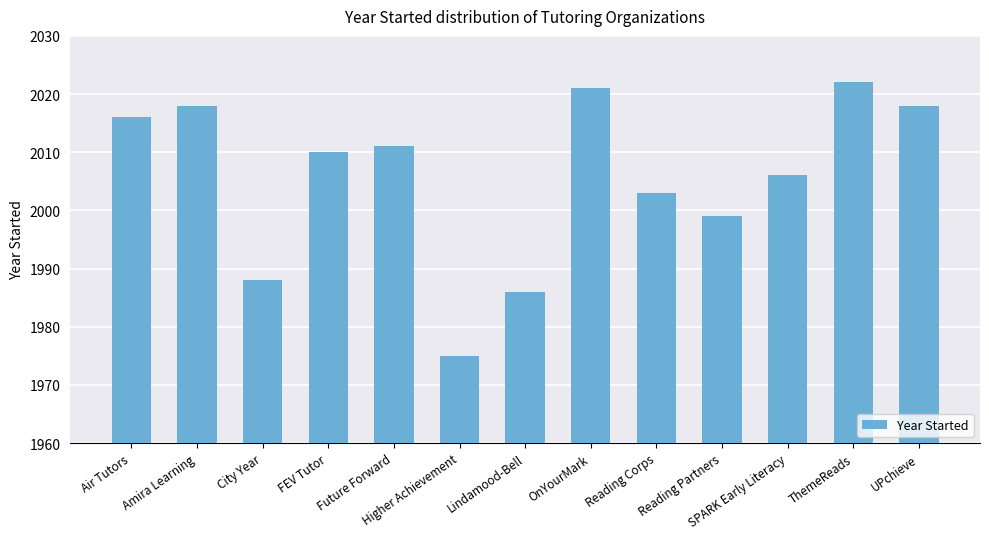

At which category does the chart reach its peak across all series?

ThemeReads